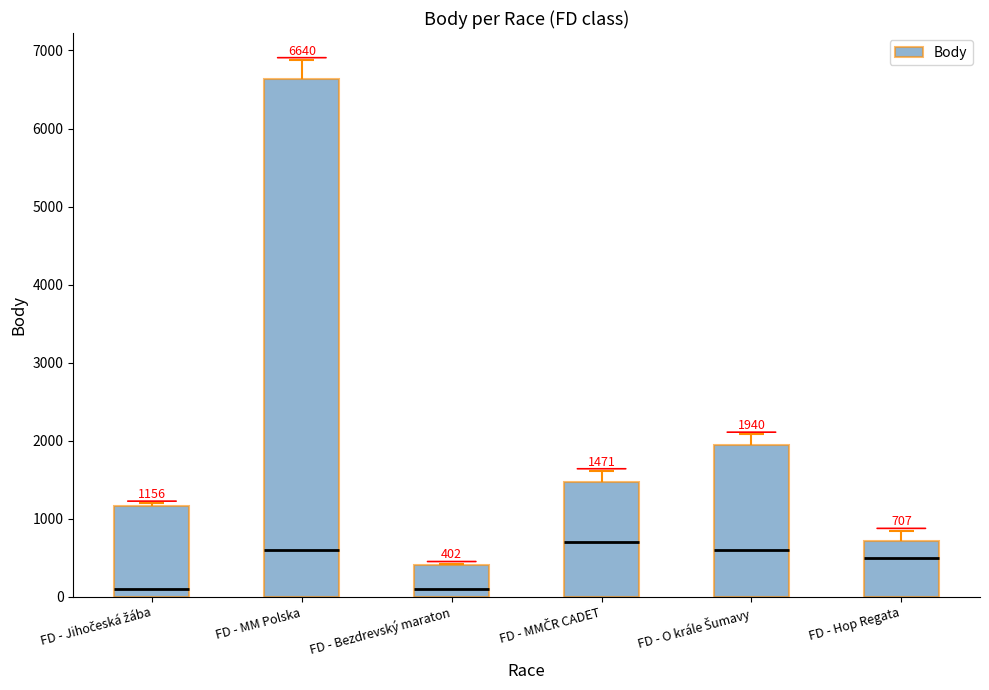

Reading left to right, list all the values displayed in this chart.

FD - Jihočeská žába=1156	FD - MM Polska=6640	FD - Bezdrevský maraton=402	FD - MMČR CADET=1471	FD - O krále Šumavy=1940	FD - Hop Regata=707